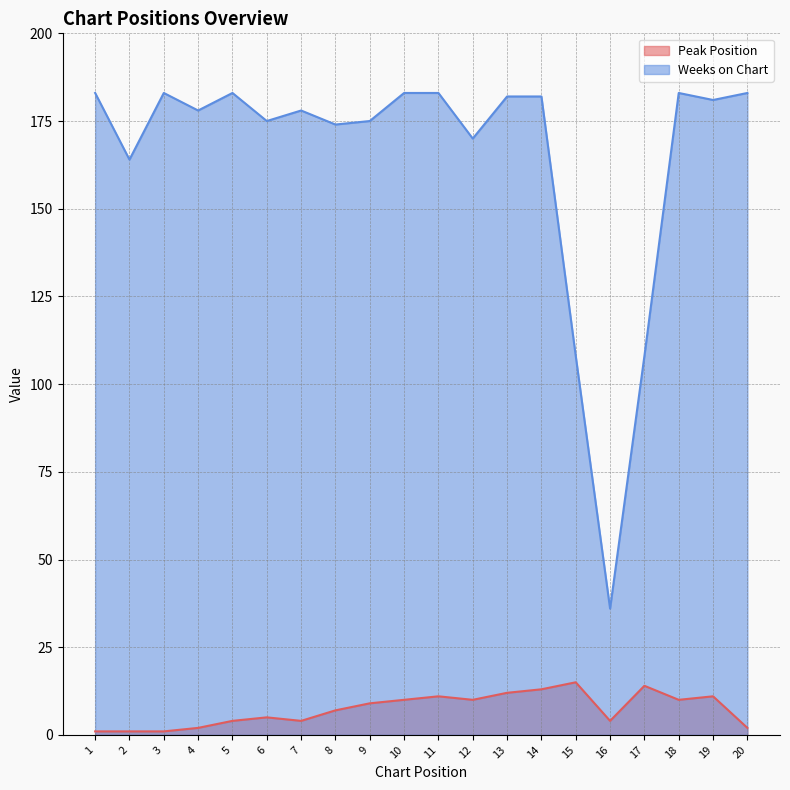

What value does the Weeks on Chart series have at 18, to the nearest 50?

200